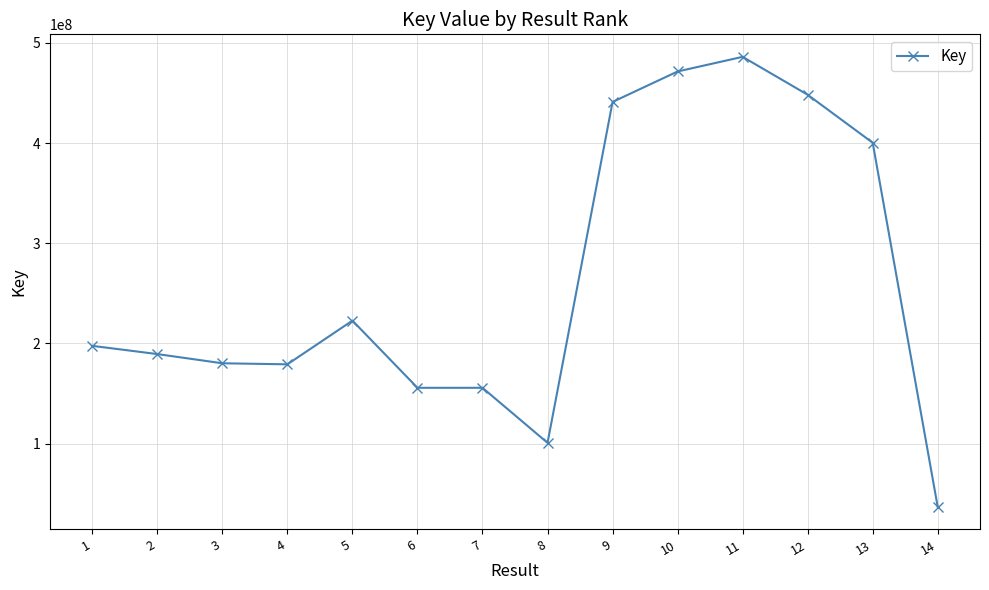

Approximately how many times larger is the value at 2 compared to 11?

0.4